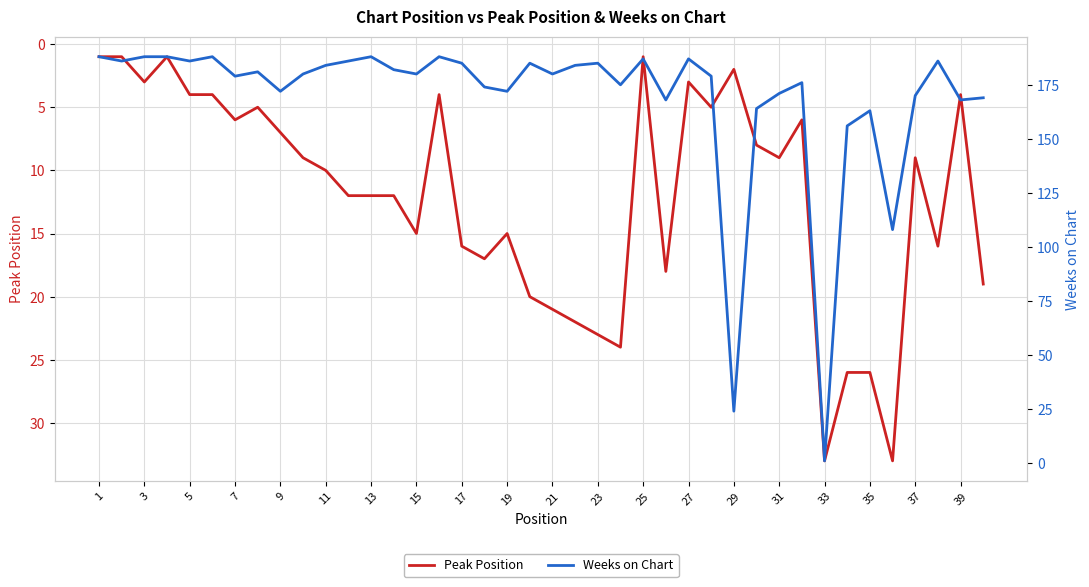

What is the maximum value for Peak Position?

33